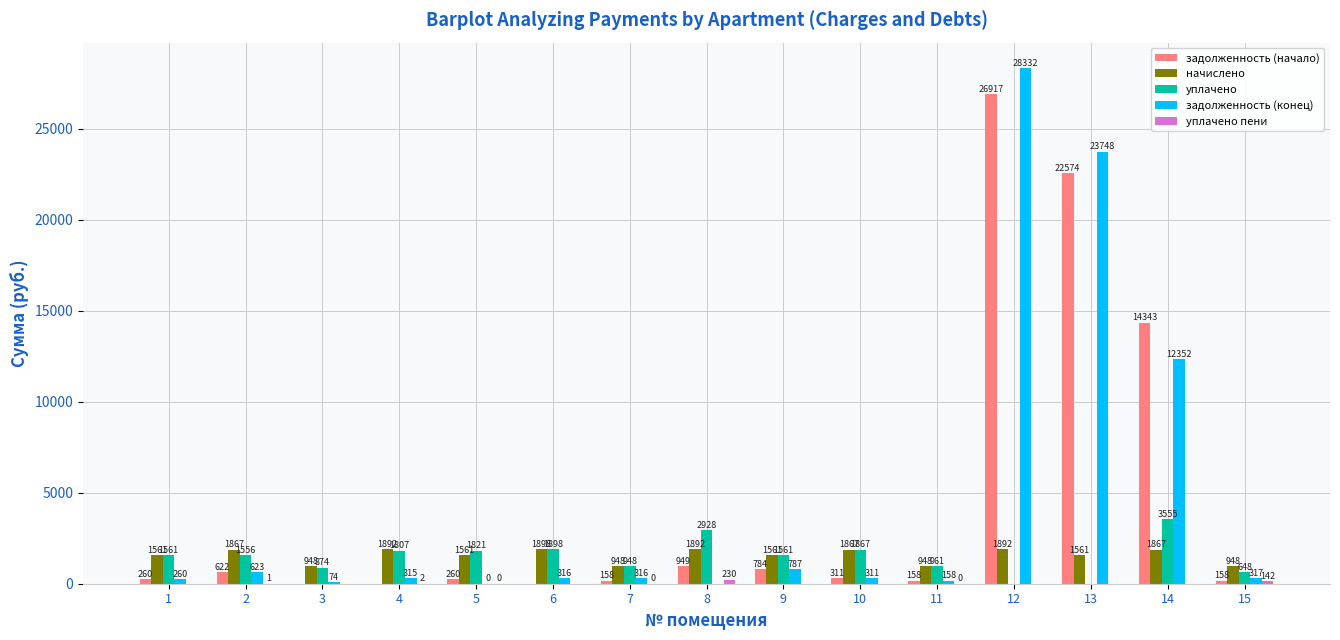

The value of уплачено at 1 is 1561.4. True or false?

True